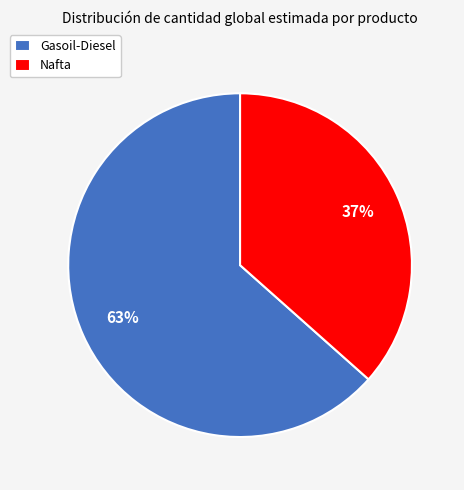

Which has a higher value, Gasoil-Diesel or Nafta?

Gasoil-Diesel